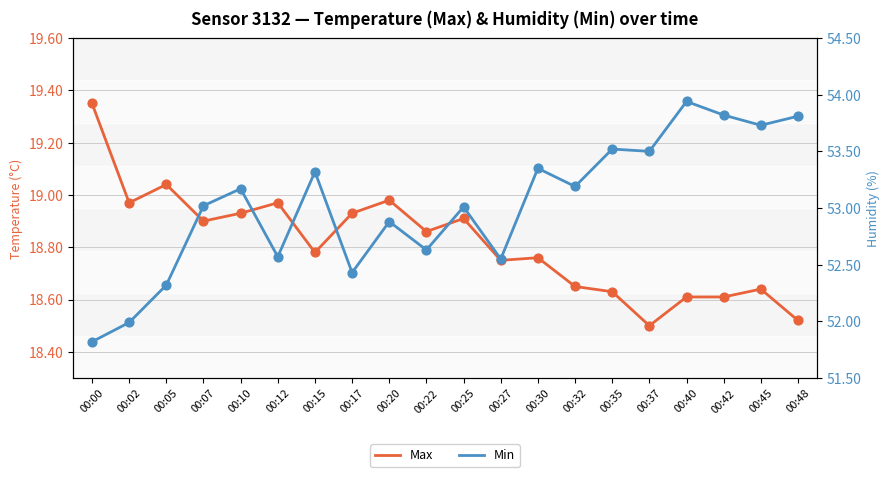

Which series reaches the maximum Y coordinate?

Min